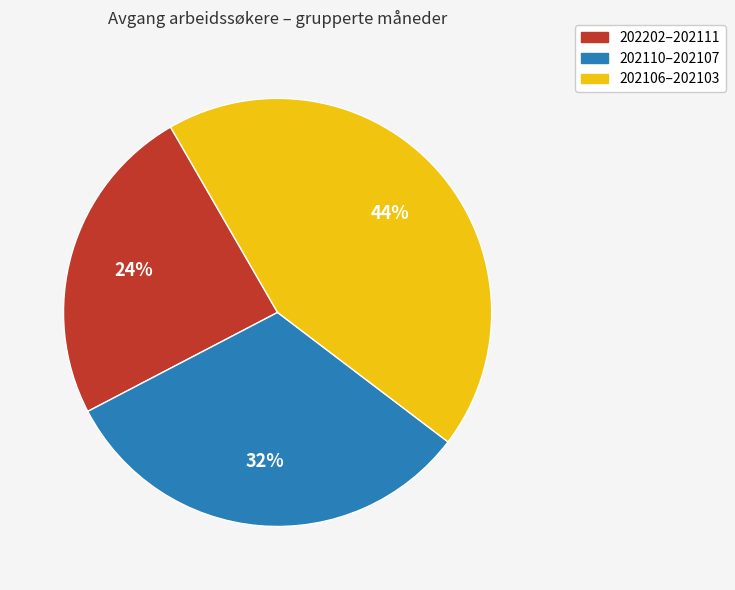

To the nearest percent, what is the average slice percentage?

33%